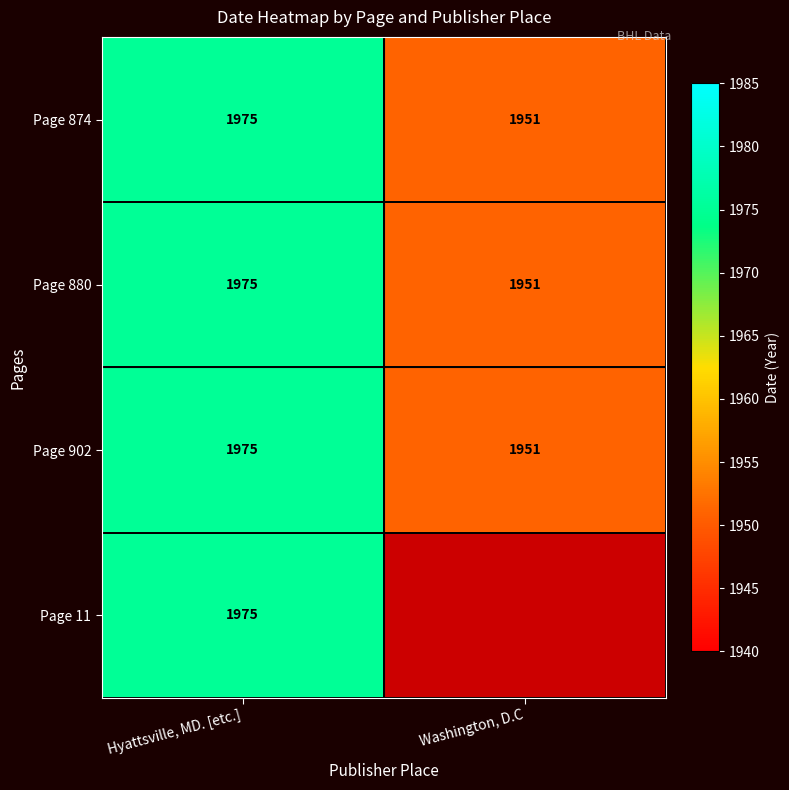

What is the greatest value displayed?

1975